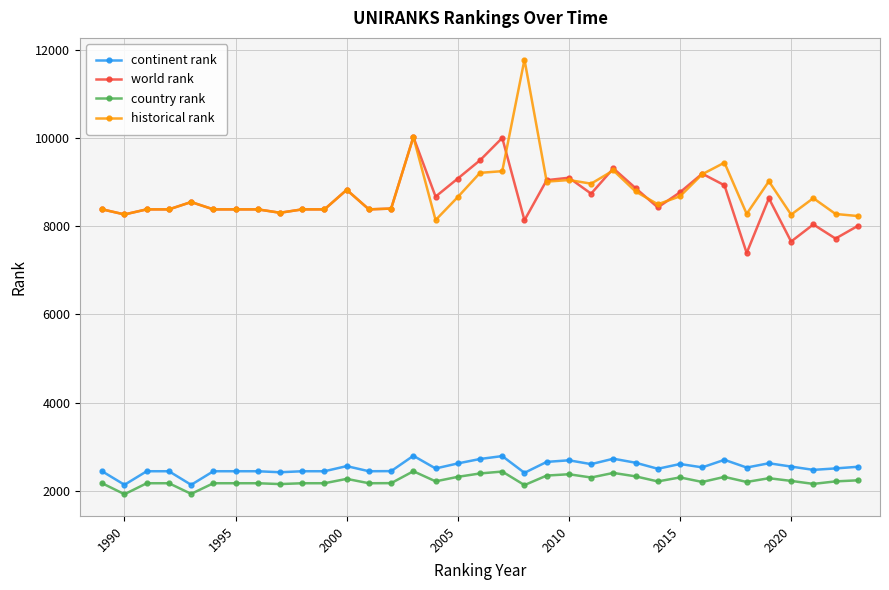

At how many categories does at least one series exceed 6148?

35